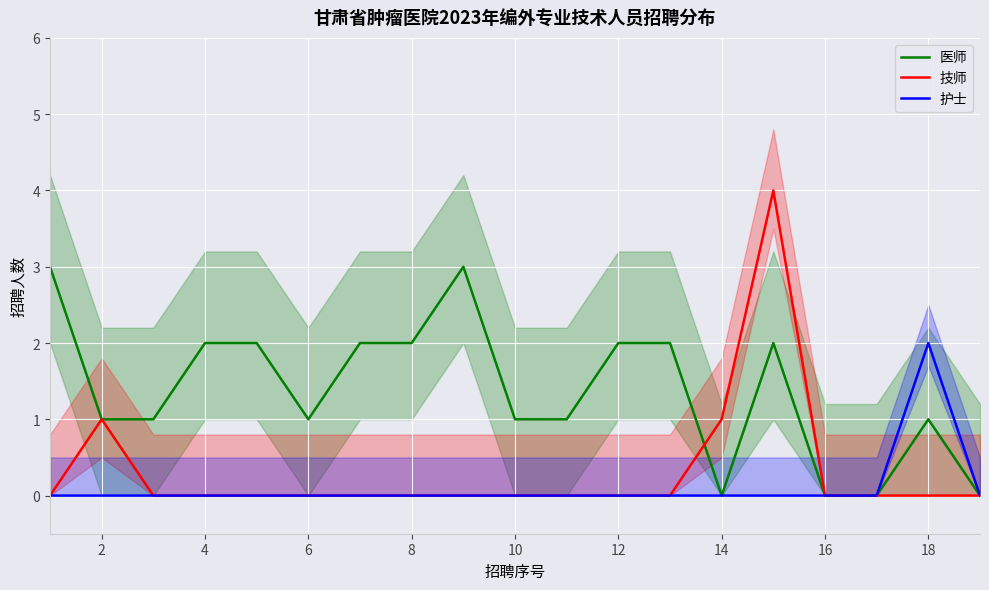

What are all the series names shown in the legend?

医师, 技师, 护士